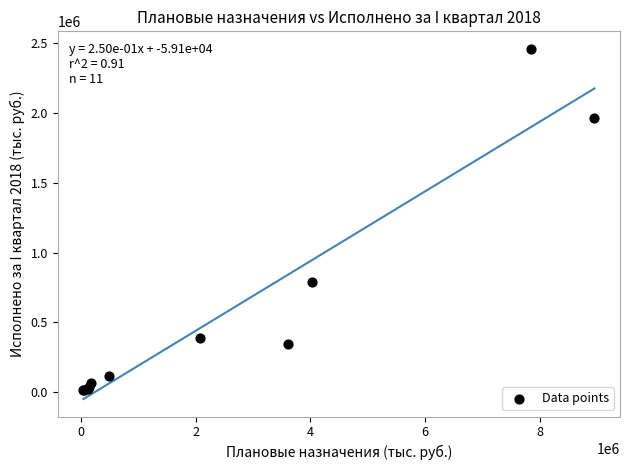

What Y value in the scatter plot is closest to 1236786?

790422.0